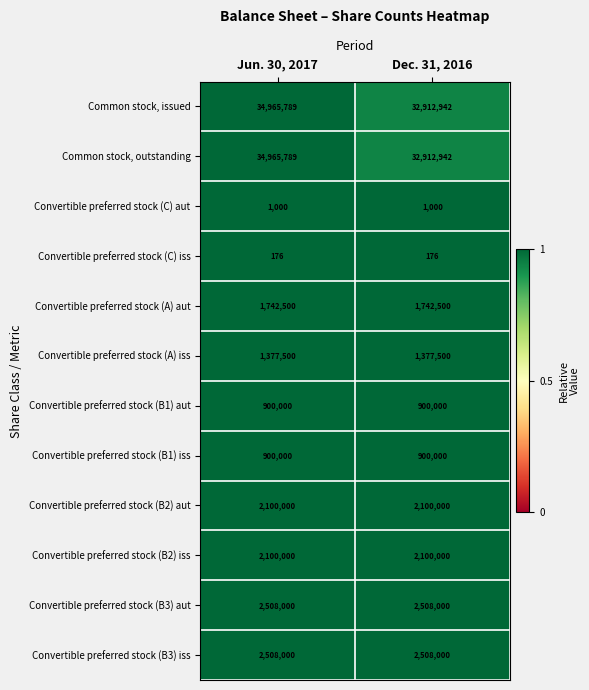

What is the maximum value shown in the chart?

34965789